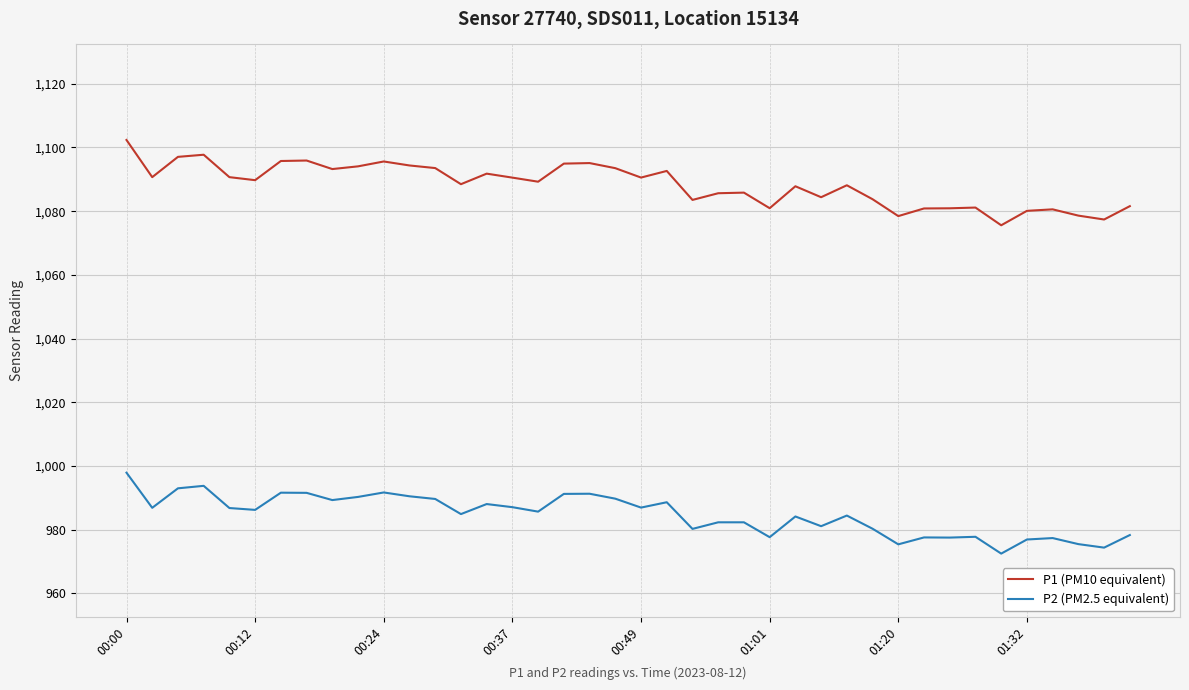

What is the minimum value shown in the chart?

972.5